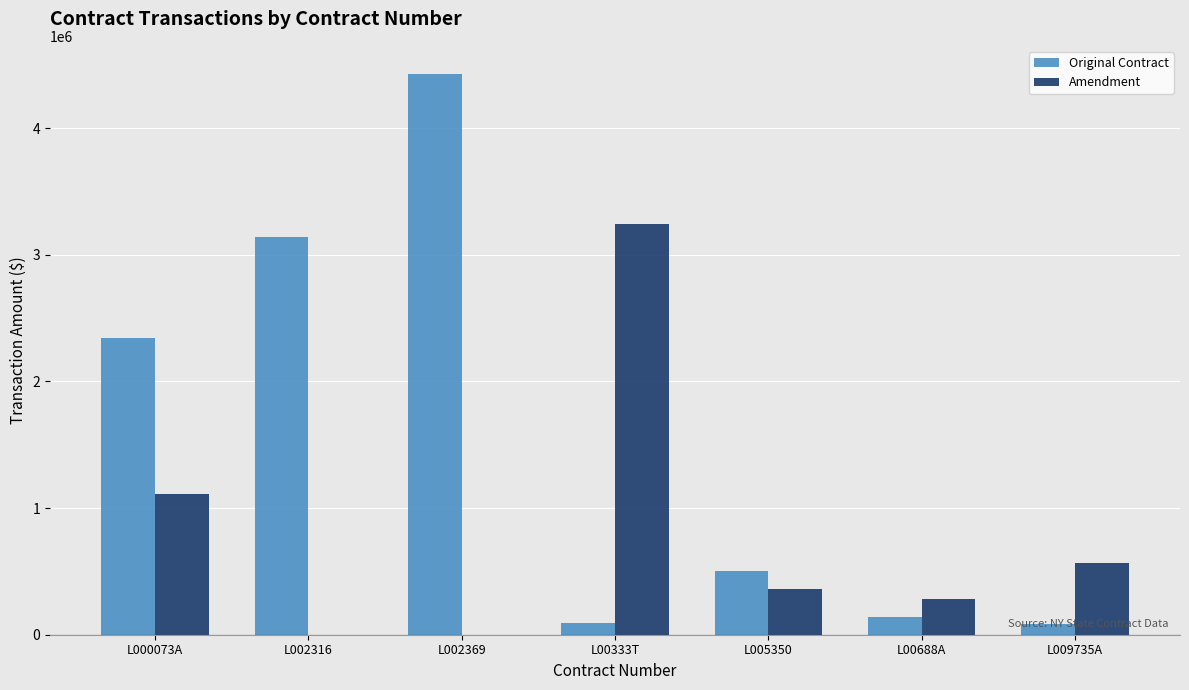

Between L002369 and L00333T, which series saw the biggest shift?

Original Contract